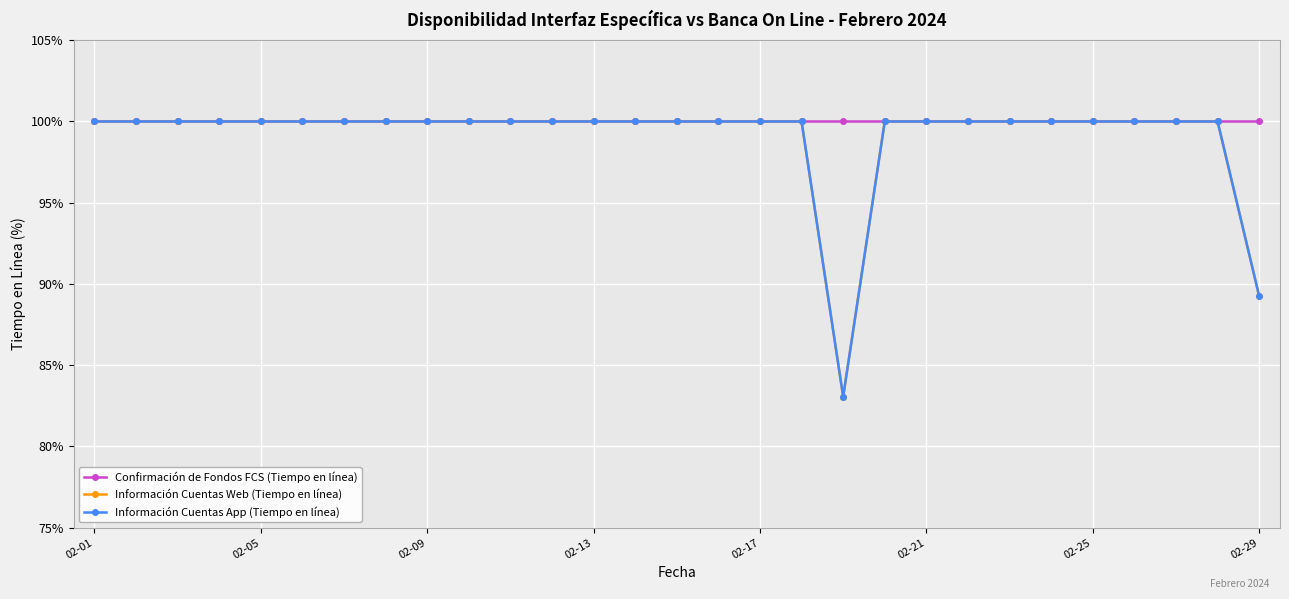

Which series has the largest total across all categories?

Confirmación de Fondos FCS (Tiempo en línea)